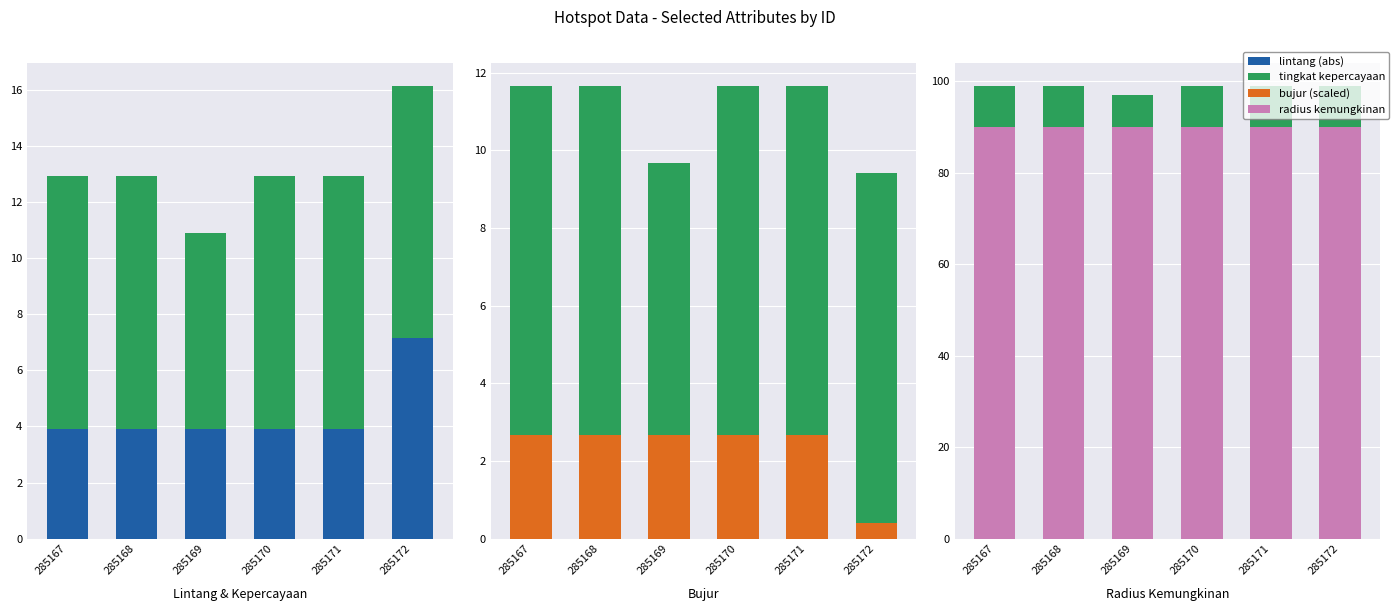

Which category has the highest value across all series?

285167